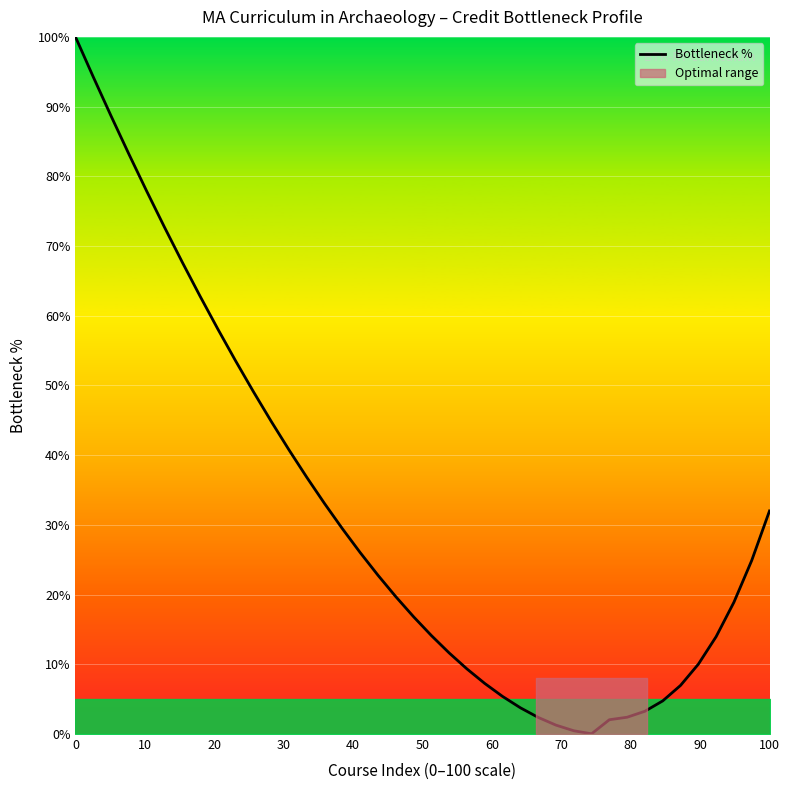

What is the value of the 37th point from the left?

14.0